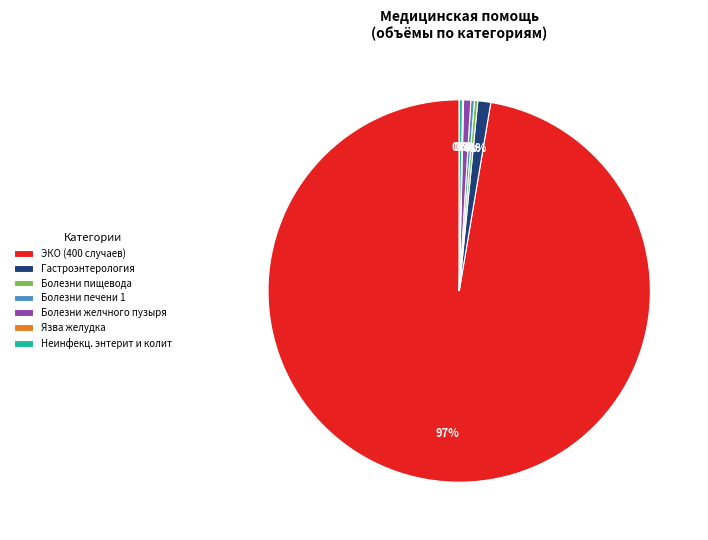

To the nearest percent, what percentage of the pie is Гастроэнтерология?

1%